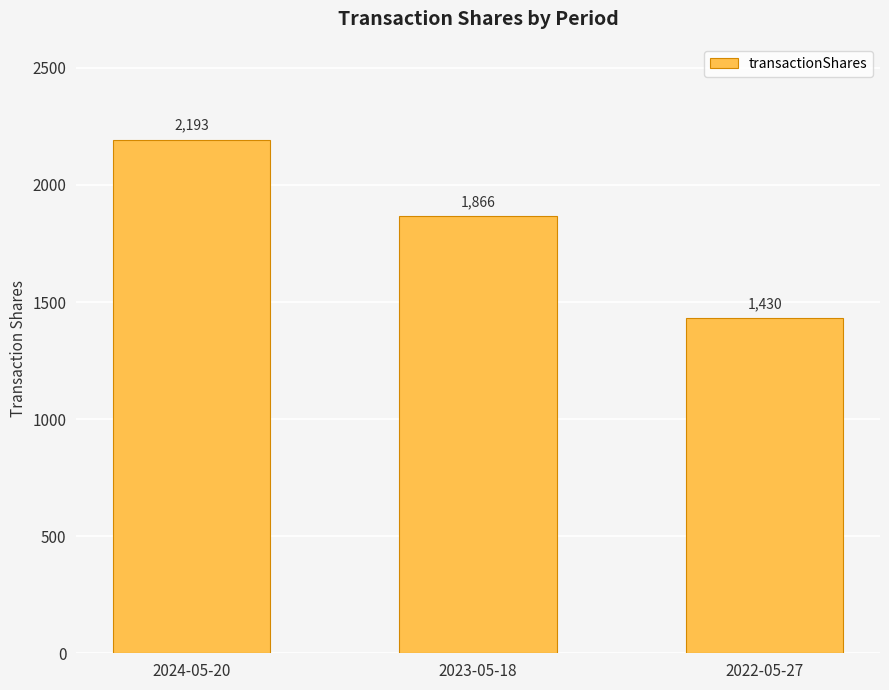

What is the label of the 1st bar from the left?

2024-05-20